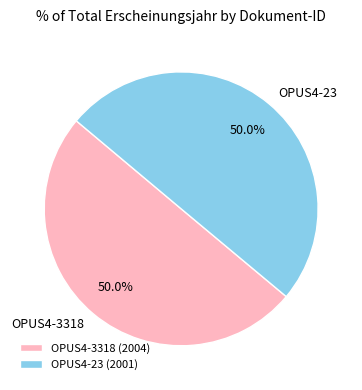

How many segments does this pie chart have?

2